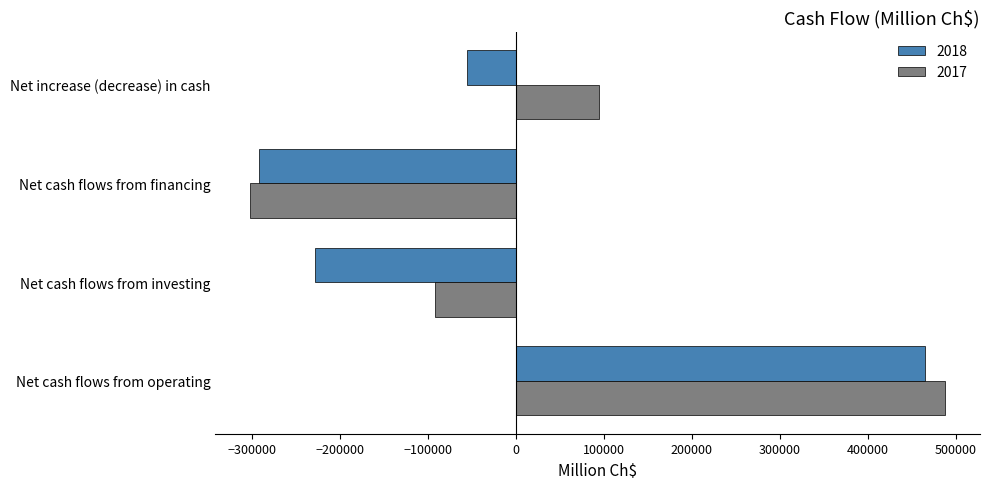

What is the spread (max minus min) of values at Net cash flows from operating?

22894